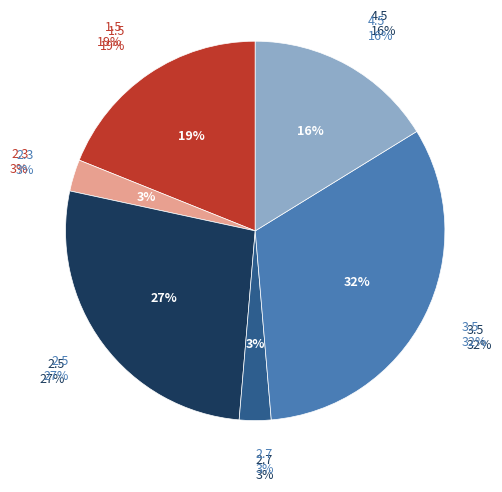

Is the sum of 4.5 and 1.5 greater than half?

No